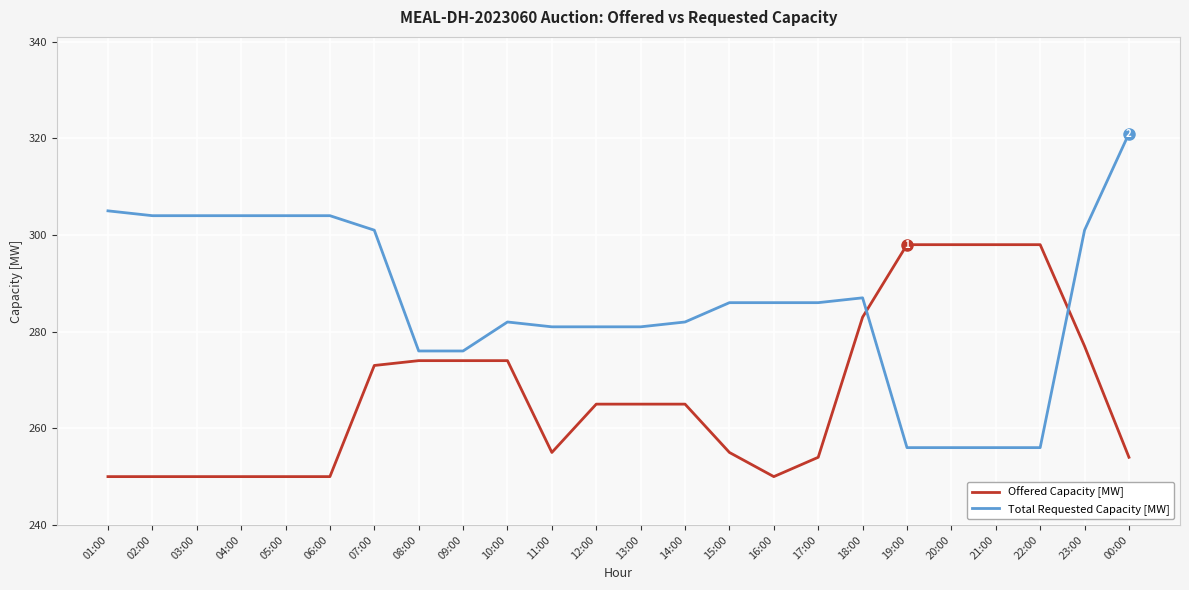

Reading left to right, extract all data points from this chart.

Offered Capacity [MW]: 01:00=250	02:00=250	03:00=250	04:00=250	05:00=250	06:00=250	07:00=273	08:00=274	09:00=274	10:00=274	11:00=255	12:00=265	13:00=265	14:00=265	15:00=255	16:00=250	17:00=254	18:00=283	19:00=298	20:00=298	21:00=298	22:00=298	23:00=277	00:00=254
Total Requested Capacity [MW]: 01:00=305	02:00=304	03:00=304	04:00=304	05:00=304	06:00=304	07:00=301	08:00=276	09:00=276	10:00=282	11:00=281	12:00=281	13:00=281	14:00=282	15:00=286	16:00=286	17:00=286	18:00=287	19:00=256	20:00=256	21:00=256	22:00=256	23:00=301	00:00=321